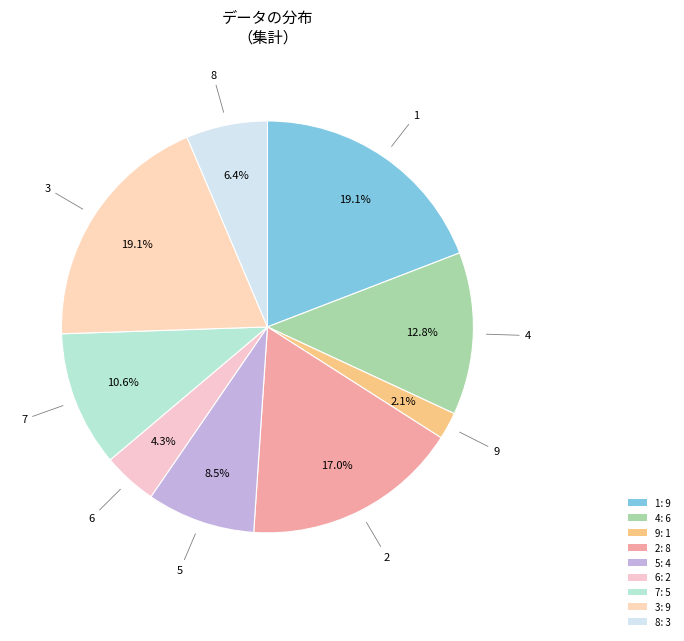

Which slice is the smallest?

9